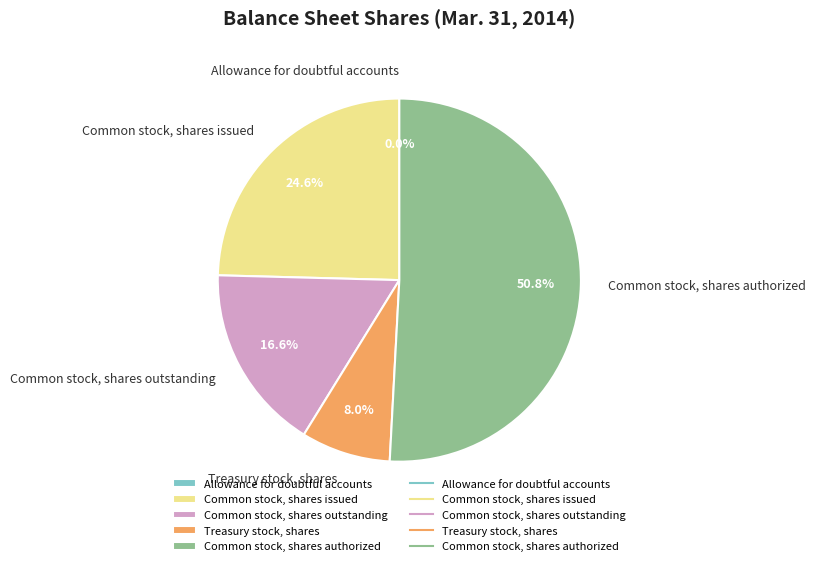

Which slice represents more than half of the pie?

Common stock, shares authorized